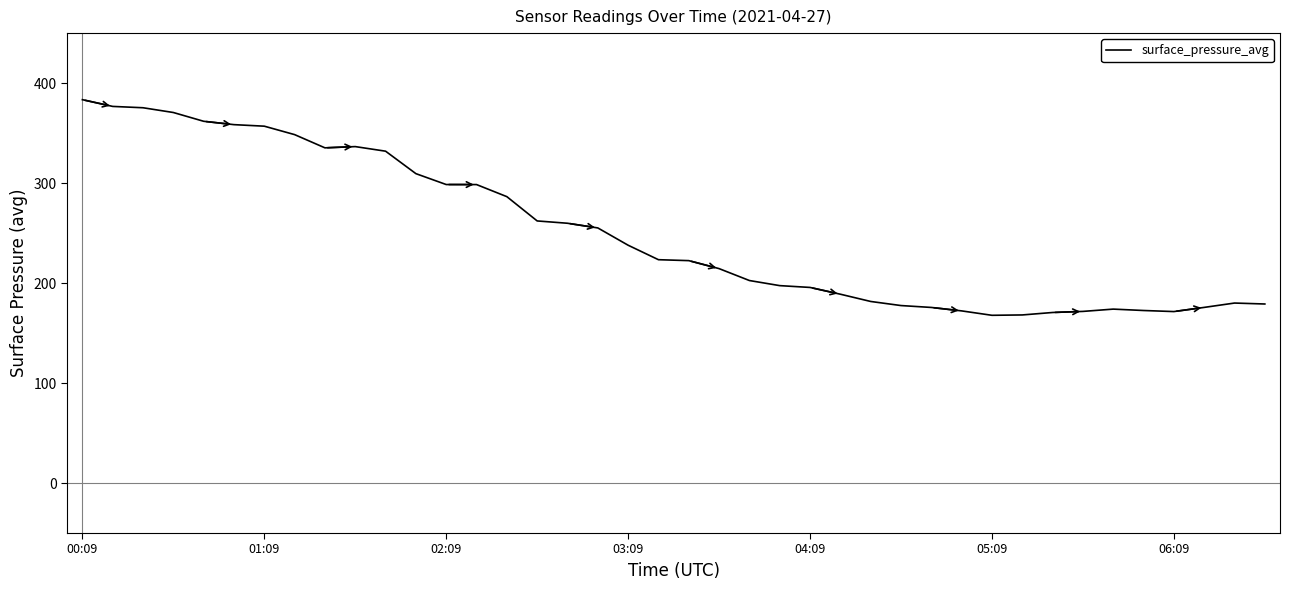

What is the greatest value displayed?

383.4